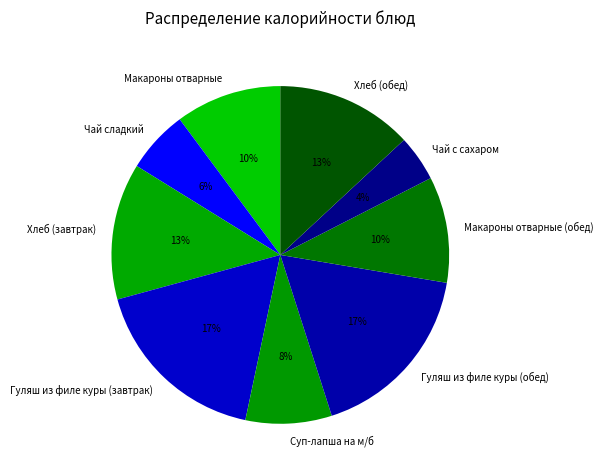

Is there a majority slice in this chart?

No